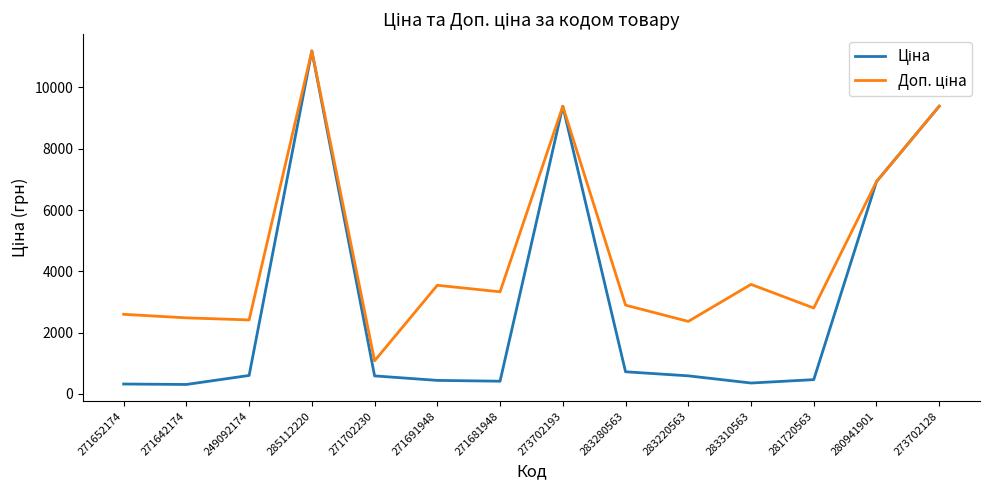

What is the smallest value displayed?

310.3